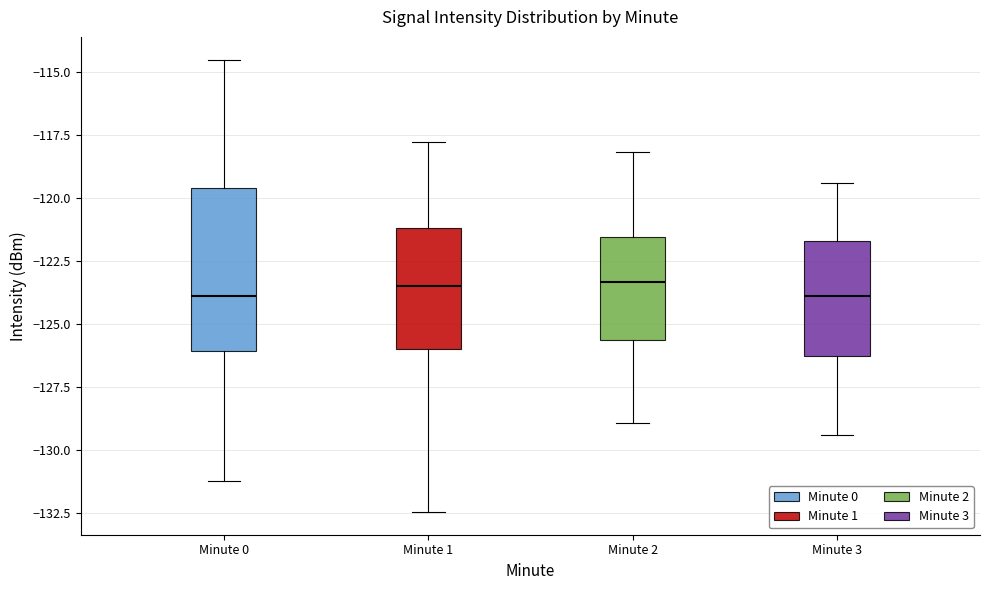

Which box is the tallest, from its lower edge to its upper edge?

Minute 0